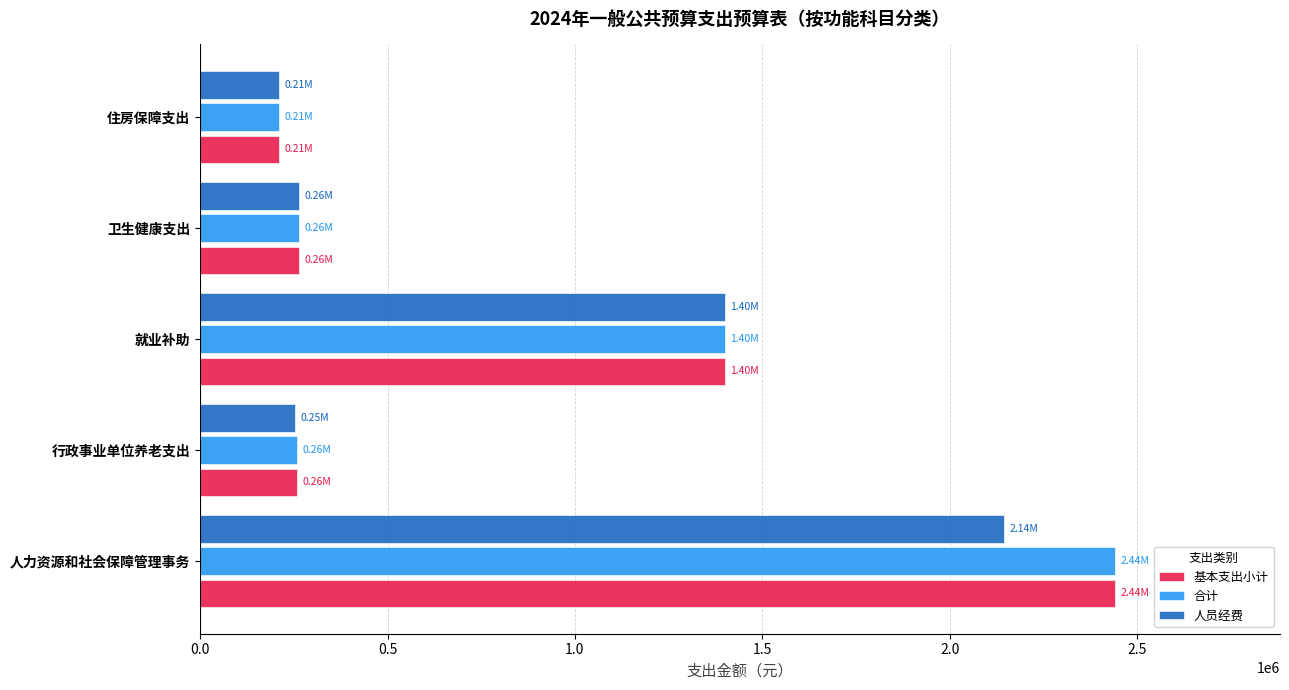

What is the sum of the 人员经费 values at 卫生健康支出 and 住房保障支出?

475337.1